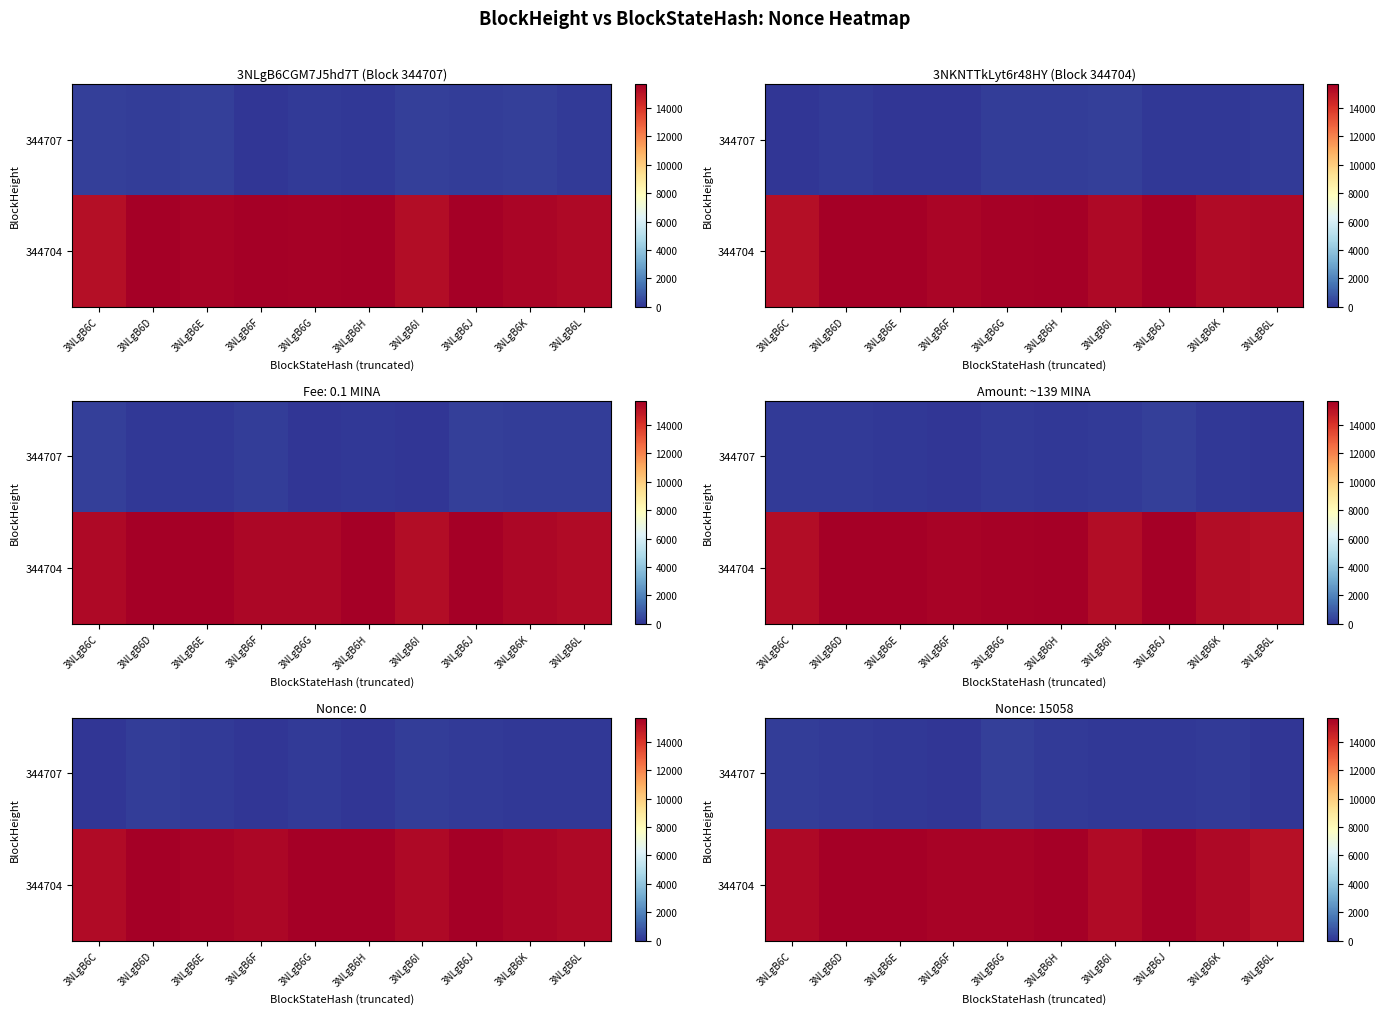

Rank the series by their maximum value, from highest to lowest.

344704, 344707